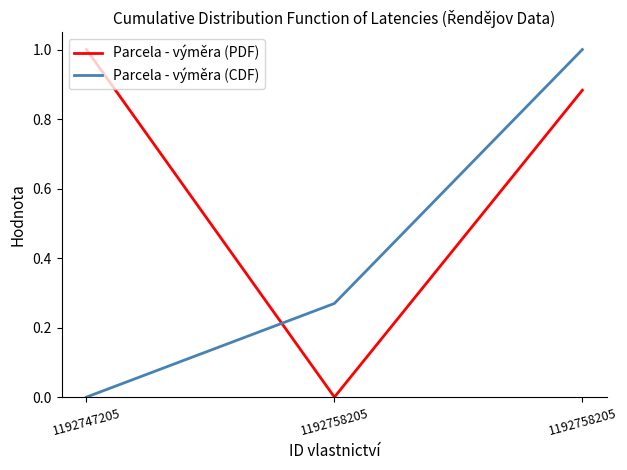

Which series has the largest range (max minus min)?

Parcela - výměra (PDF)